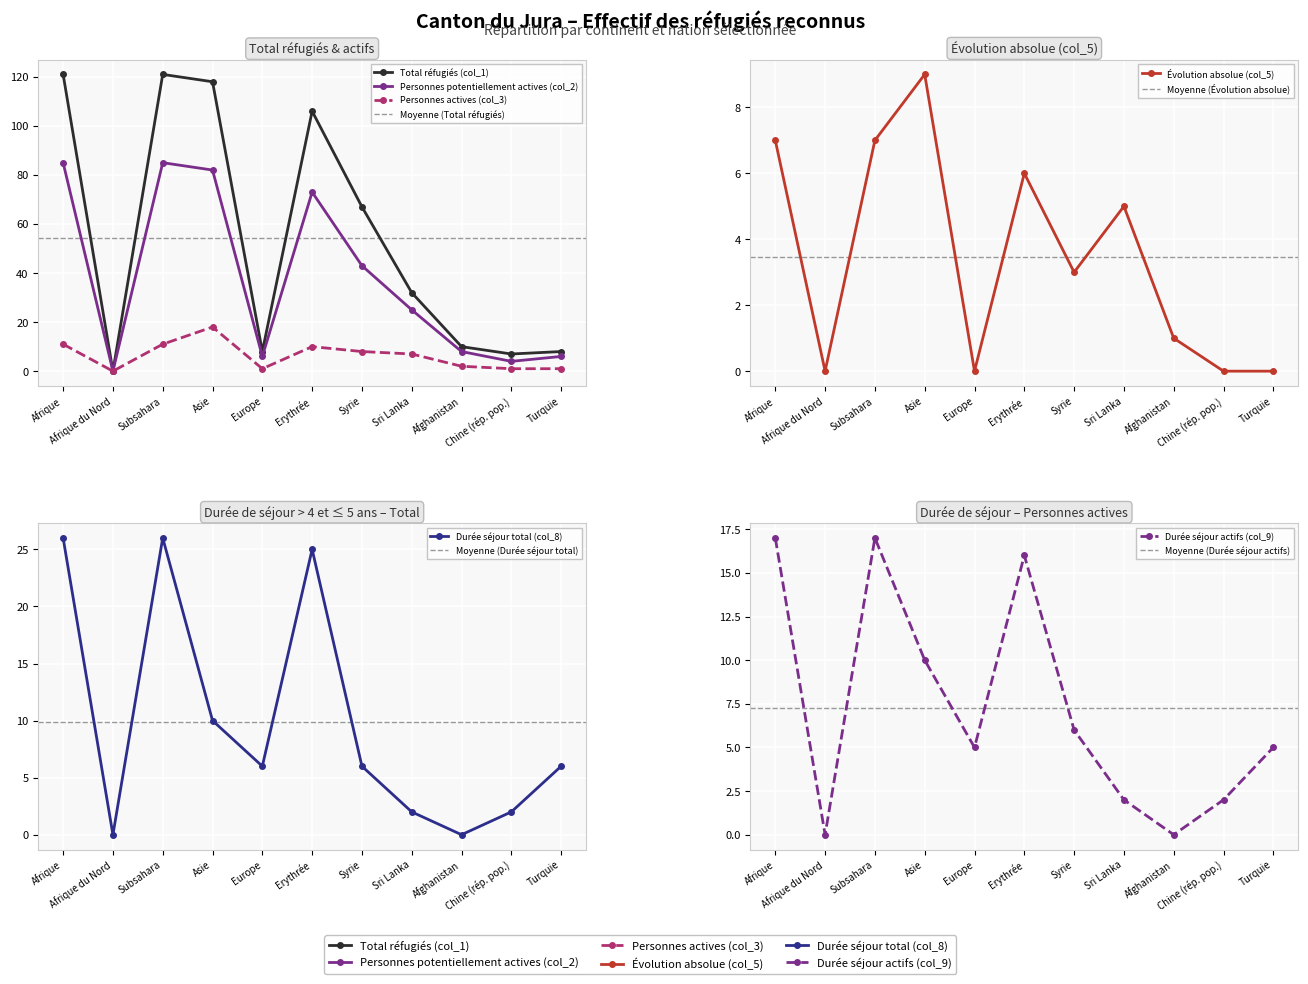

List the series in order of their peak value, highest first.

Total réfugiés (col_1), Personnes potentiellement actives (col_2), Durée séjour total (col_8), Personnes actives (col_3), Durée séjour actifs (col_9), Évolution absolue (col_5)